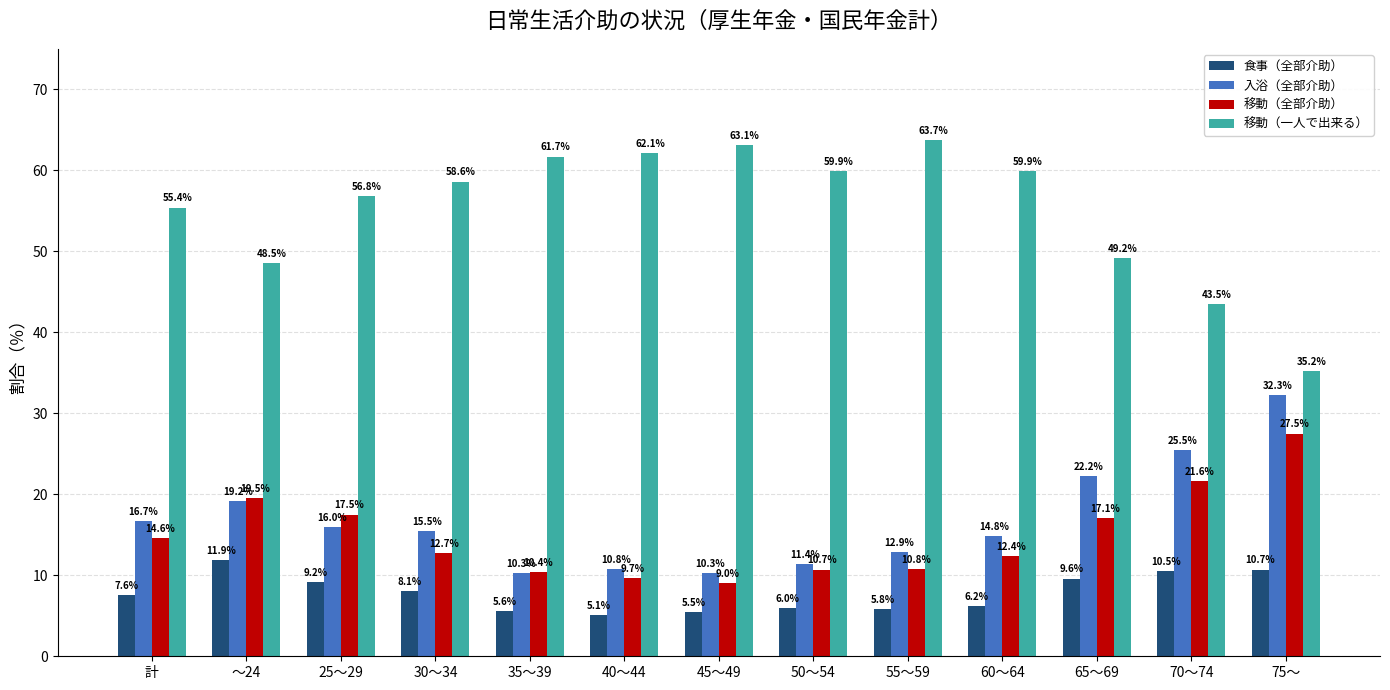

What is the maximum value shown in the chart?

63.7